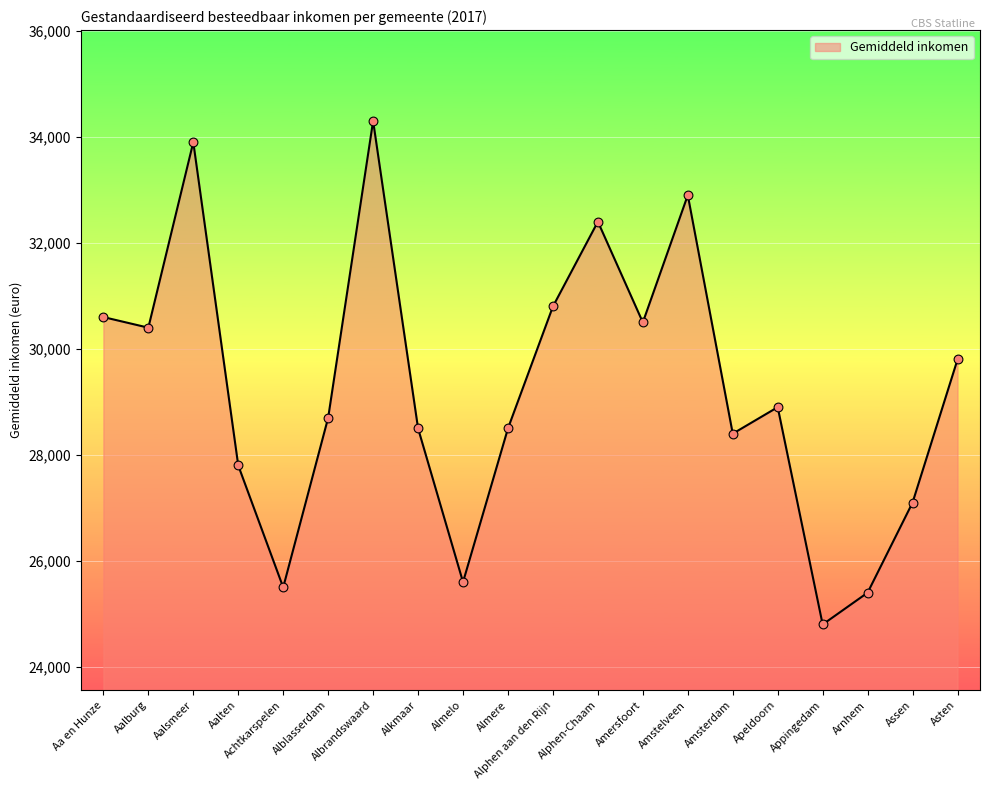

Approximately how many times larger is the value at Amstelveen compared to Asten?

1.1